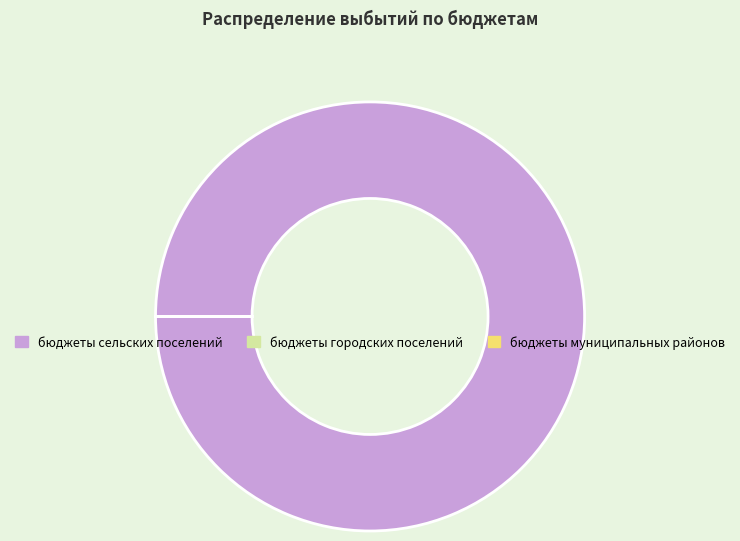

Does any single category account for the majority?

Yes